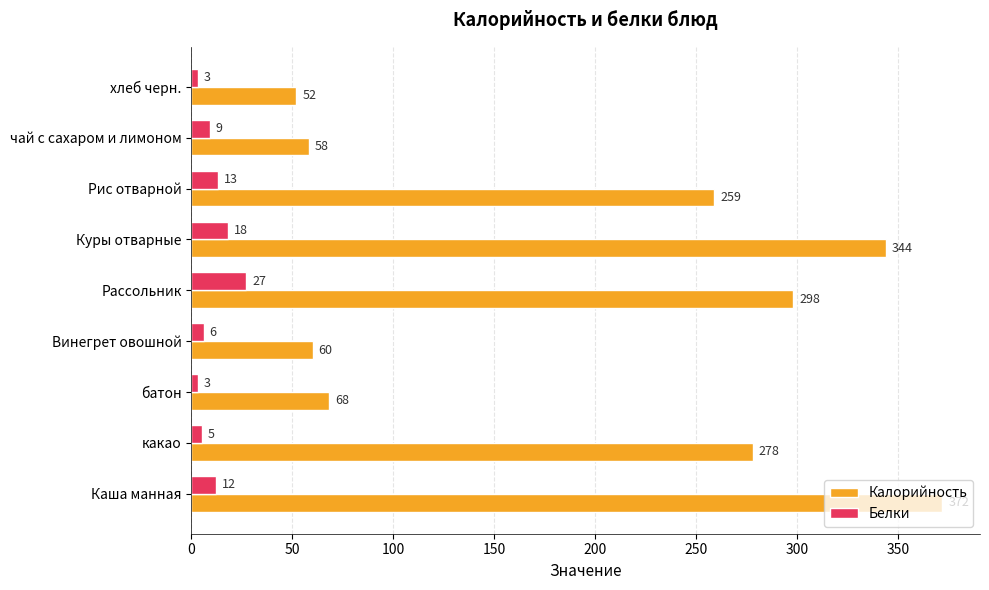

Rank the series by their maximum value, from lowest to highest.

Белки, Калорийность